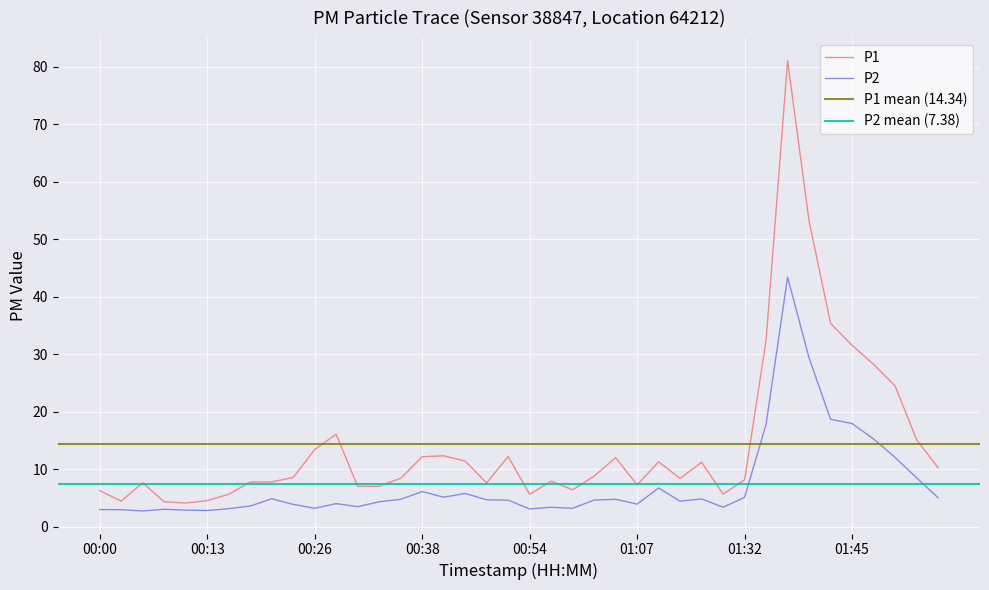

What is the difference between the maximum and minimum values in the P1 series?

76.9